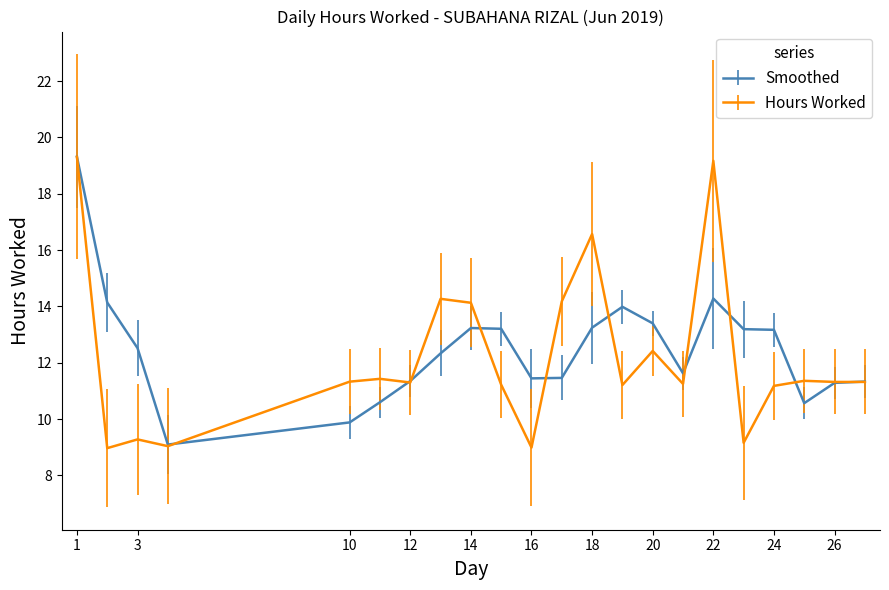

Which series has the widest spread of values?

Hours Worked